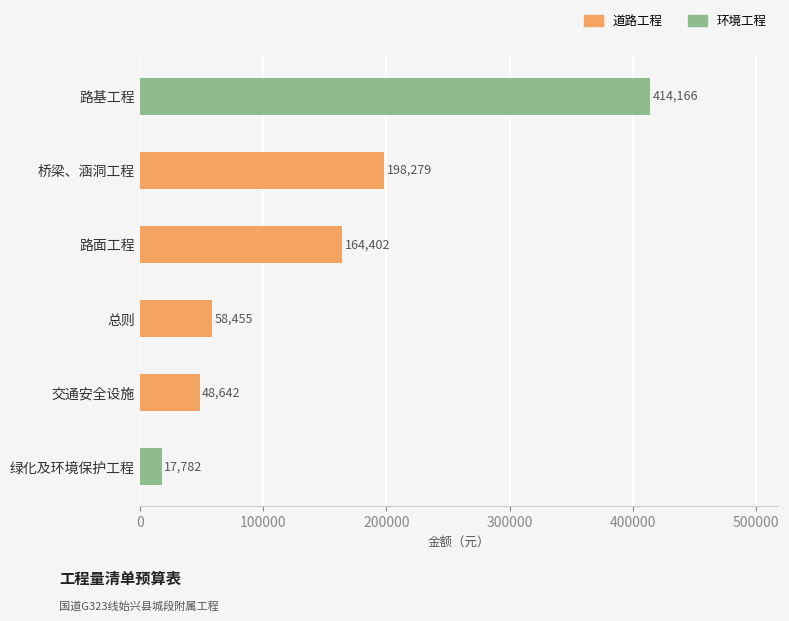

What is the maximum value shown in the chart?

414166